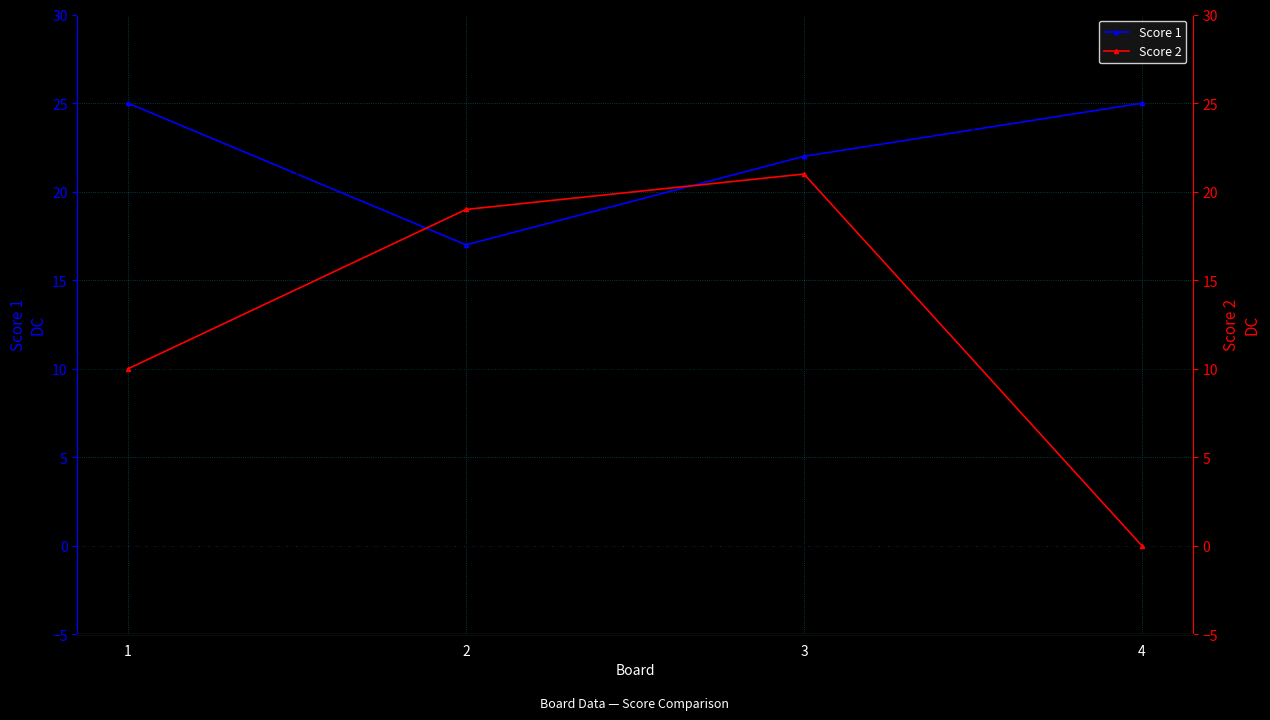

What is the value of the Score 1 point at the 2nd from the left?

17